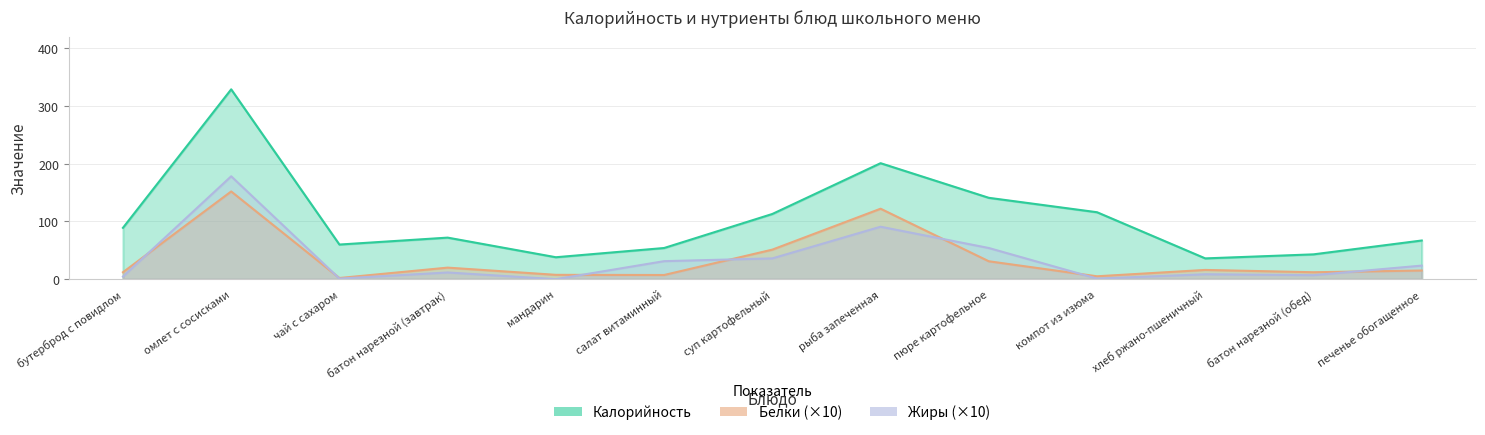

What is the sum of the Калорийность values at салат витаминный and батон нарезной (завтрак)?

126.0